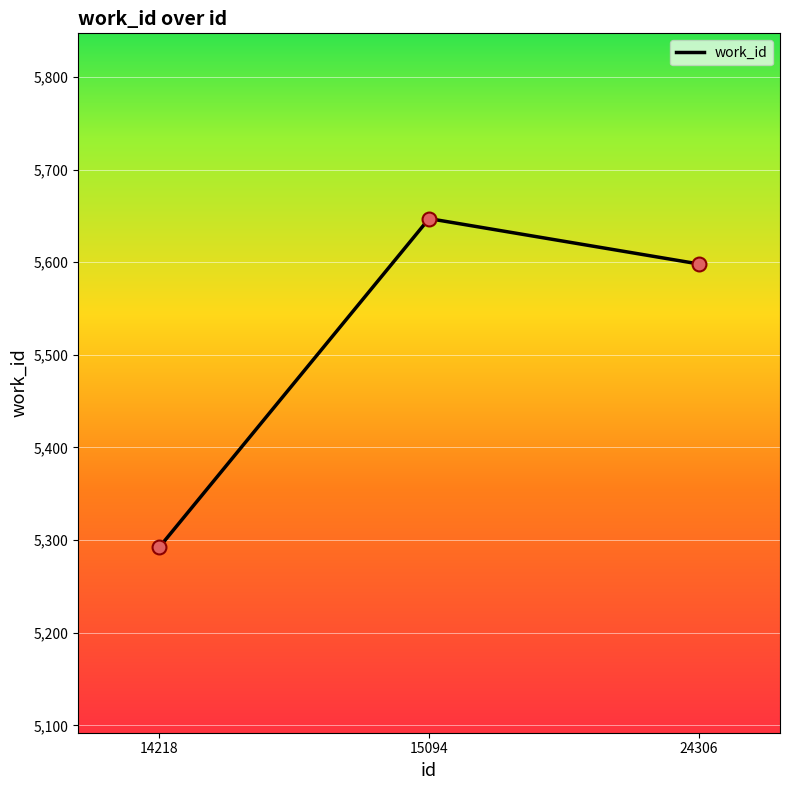

What is the change in value from 14218 to 15094?

+355